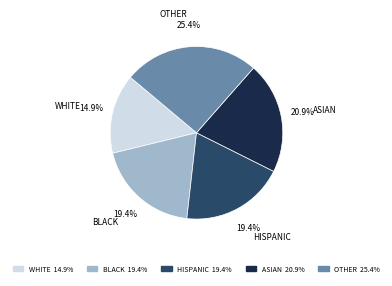

Which slice is the smallest?

WHITE